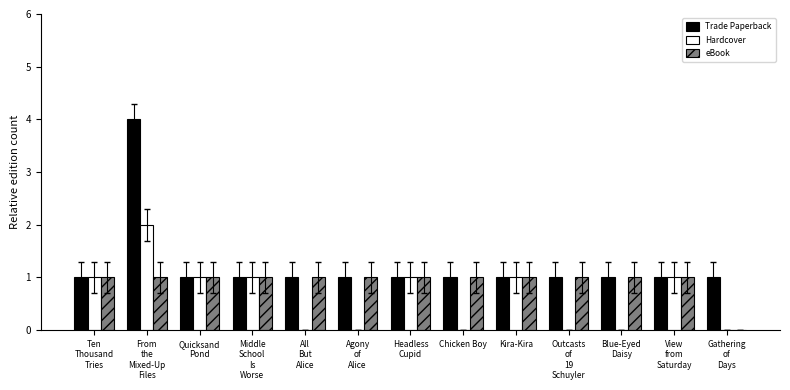

What is the sum of all Trade Paperback values?

16